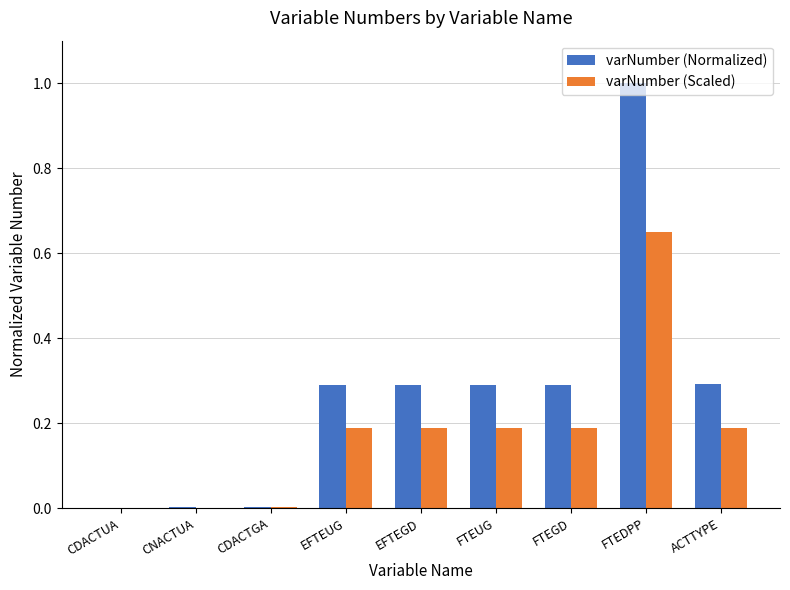

What is the spread (max minus min) of values at ACTTYPE?

0.1